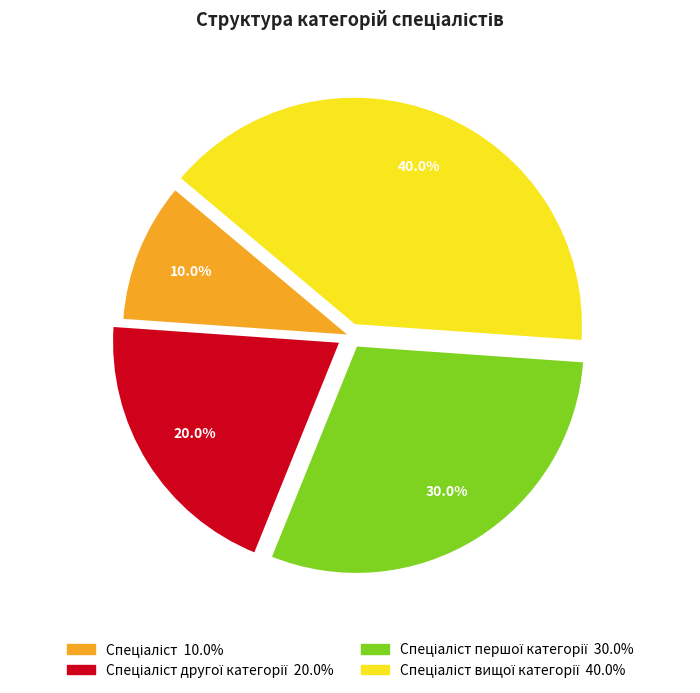

Is there a majority slice in this chart?

No